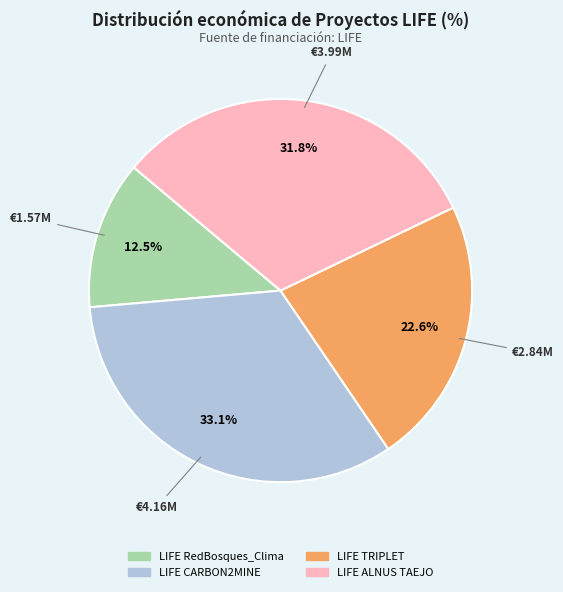

Approximately how many times larger is the value at LIFE TRIPLET compared to LIFE CARBON2MINE?

0.7